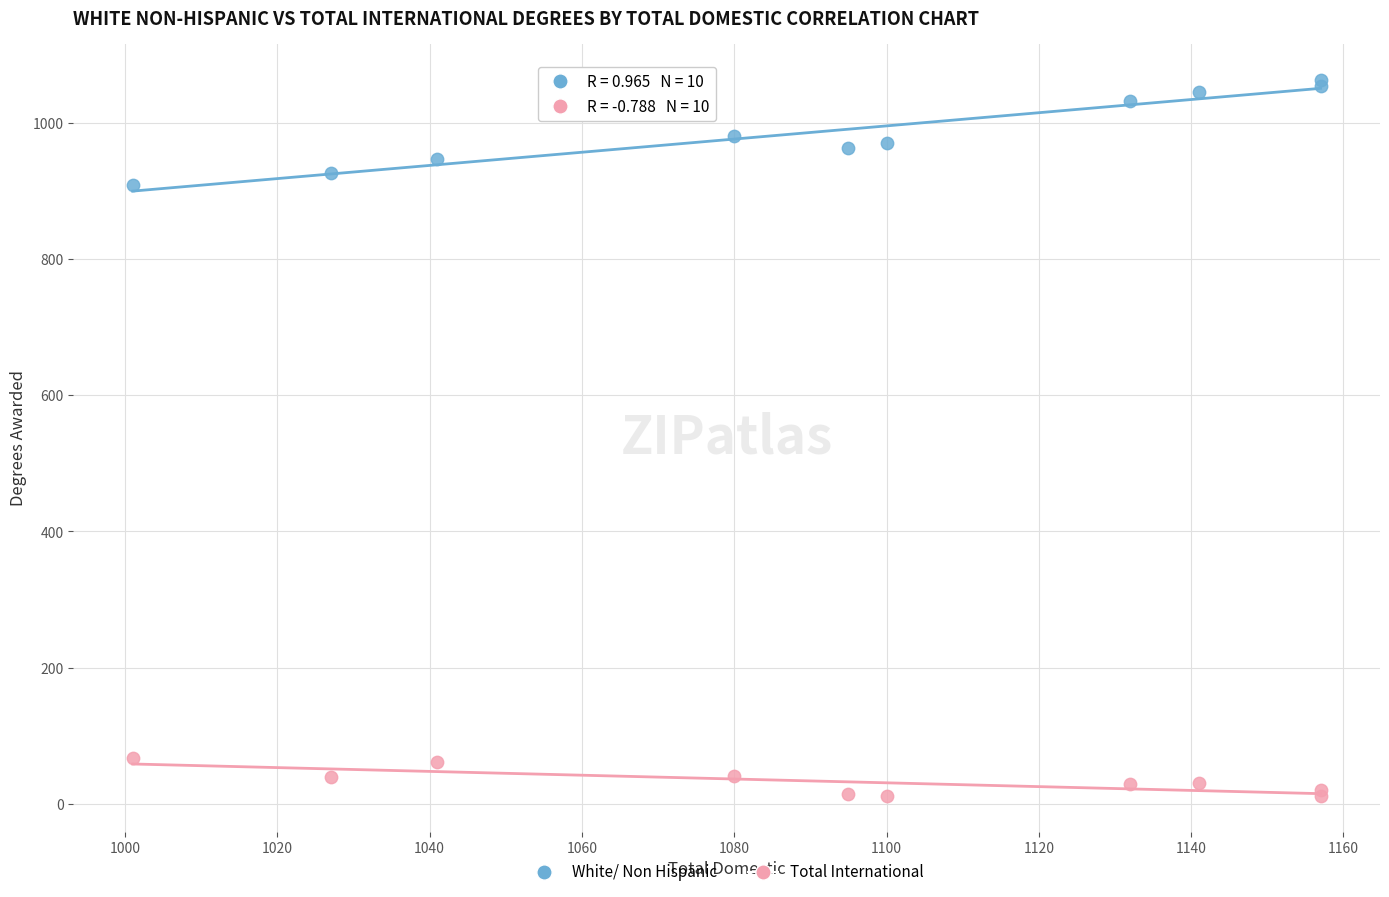

What are all the series names shown in the legend?

White/ Non Hispanic, Total International